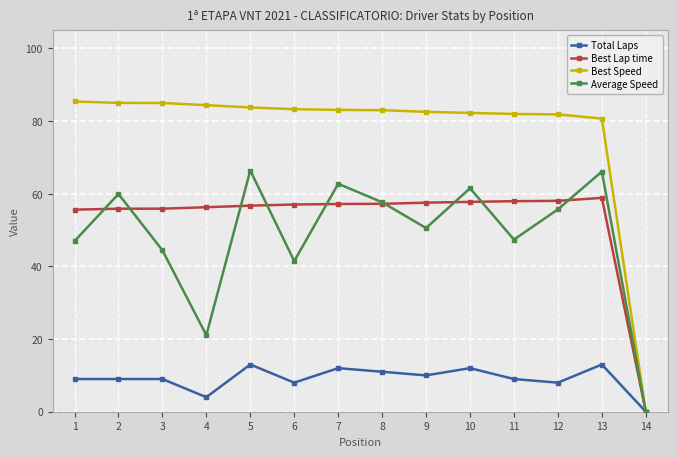

How many series are shown in this chart?

4